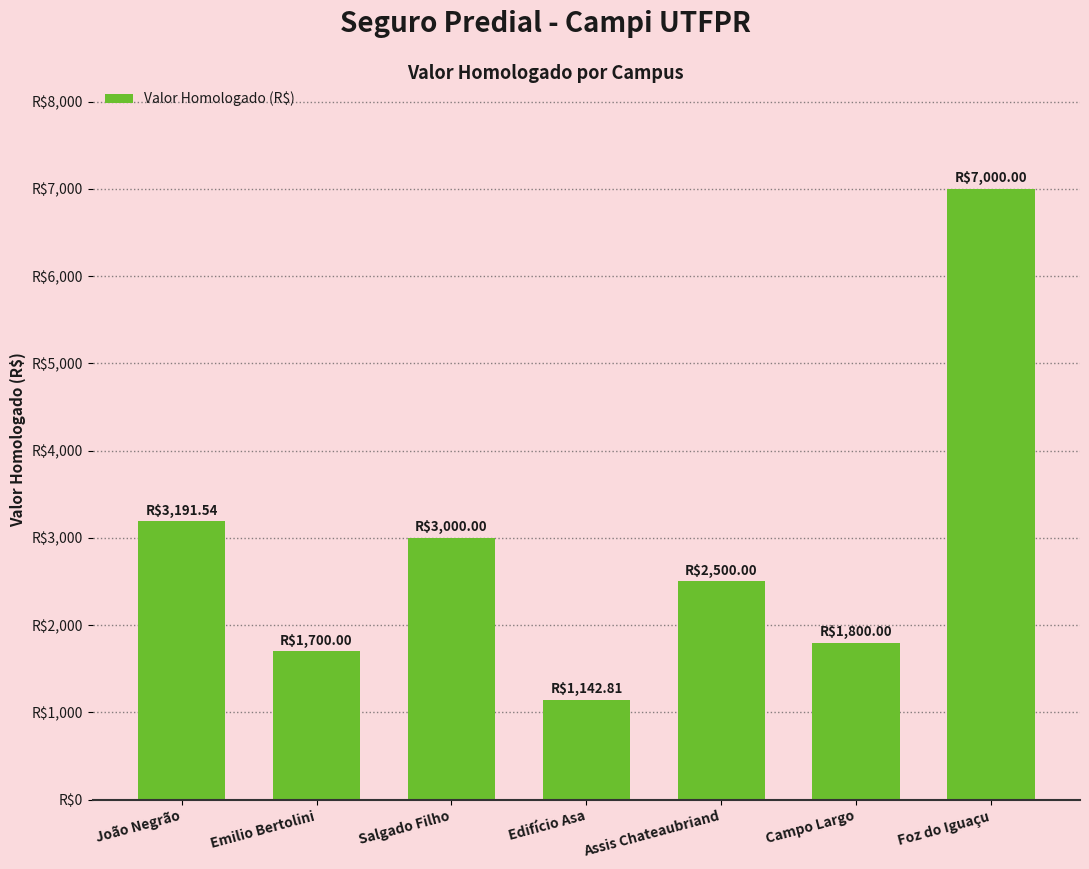

Are the bars horizontal?

No